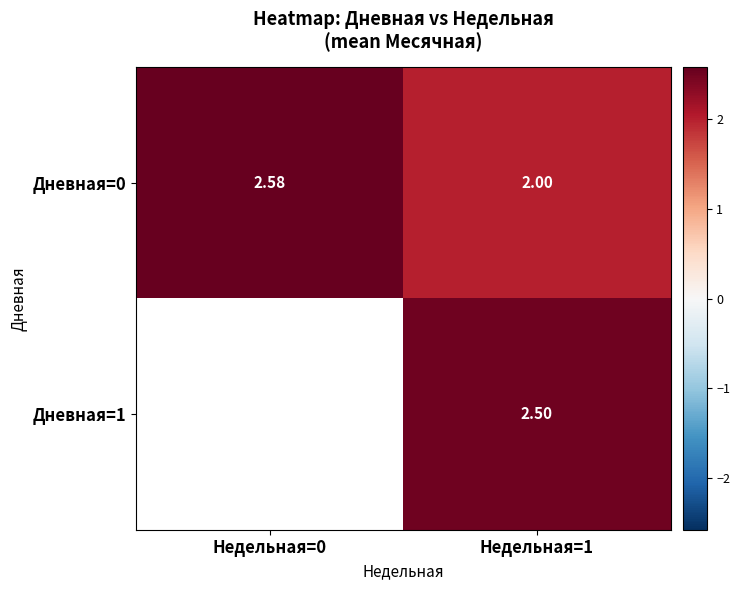

What is the average value of the Дневная=0 series?

2.3